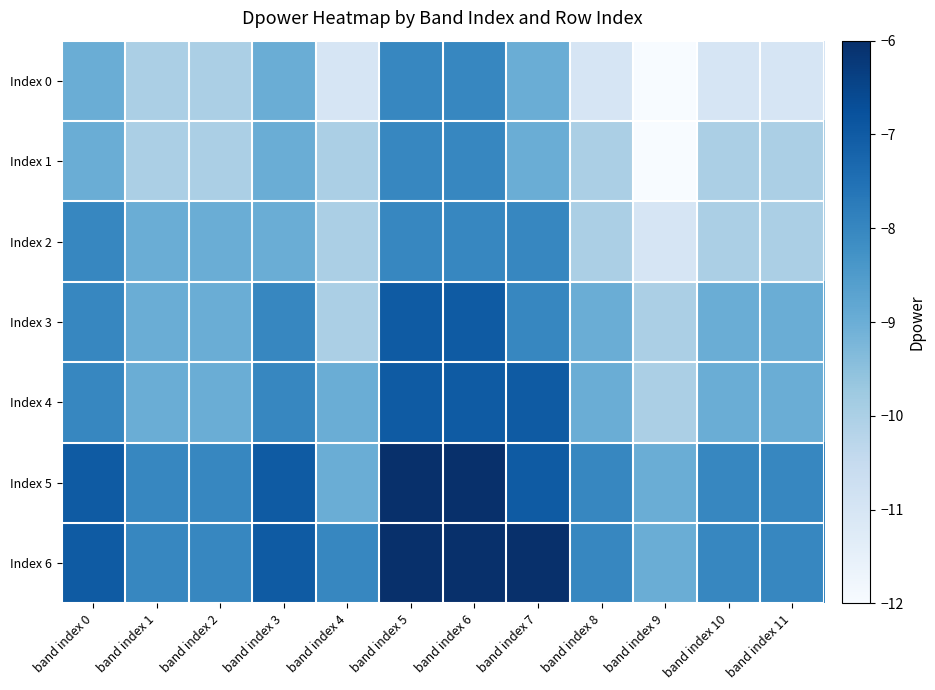

Reading right to left, transcribe all the data shown in this chart.

Index 0: band index 11=-11	band index 10=-11	band index 9=-12	band index 8=-11	band index 7=-9	band index 6=-8	band index 5=-8	band index 4=-11	band index 3=-9	band index 2=-10	band index 1=-10	band index 0=-9
Index 1: band index 11=-10	band index 10=-10	band index 9=-12	band index 8=-10	band index 7=-9	band index 6=-8	band index 5=-8	band index 4=-10	band index 3=-9	band index 2=-10	band index 1=-10	band index 0=-9
Index 2: band index 11=-10	band index 10=-10	band index 9=-11	band index 8=-10	band index 7=-8	band index 6=-8	band index 5=-8	band index 4=-10	band index 3=-9	band index 2=-9	band index 1=-9	band index 0=-8
Index 3: band index 11=-9	band index 10=-9	band index 9=-10	band index 8=-9	band index 7=-8	band index 6=-7	band index 5=-7	band index 4=-10	band index 3=-8	band index 2=-9	band index 1=-9	band index 0=-8
Index 4: band index 11=-9	band index 10=-9	band index 9=-10	band index 8=-9	band index 7=-7	band index 6=-7	band index 5=-7	band index 4=-9	band index 3=-8	band index 2=-9	band index 1=-9	band index 0=-8
Index 5: band index 11=-8	band index 10=-8	band index 9=-9	band index 8=-8	band index 7=-7	band index 6=-6	band index 5=-6	band index 4=-9	band index 3=-7	band index 2=-8	band index 1=-8	band index 0=-7
Index 6: band index 11=-8	band index 10=-8	band index 9=-9	band index 8=-8	band index 7=-6	band index 6=-6	band index 5=-6	band index 4=-8	band index 3=-7	band index 2=-8	band index 1=-8	band index 0=-7